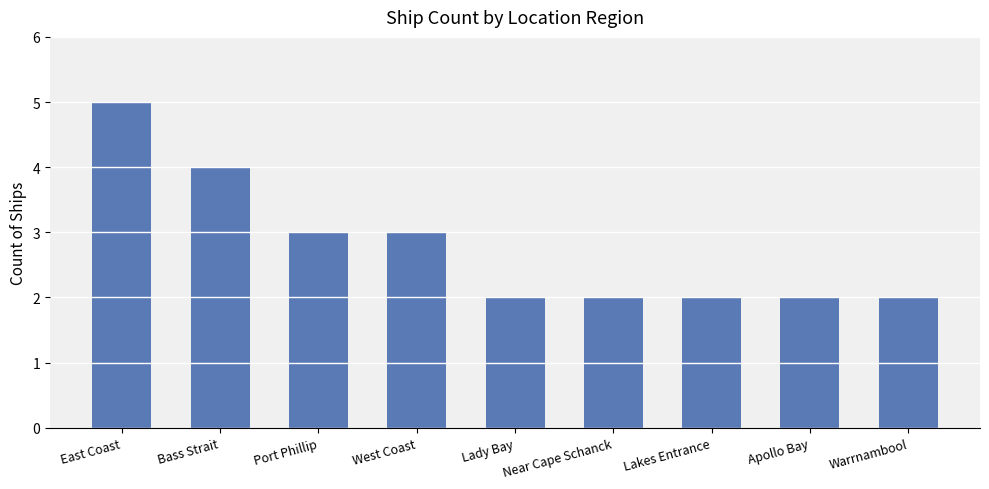

Reading left to right, list all the values displayed in this chart.

5	4	3	3	2	2	2	2	2